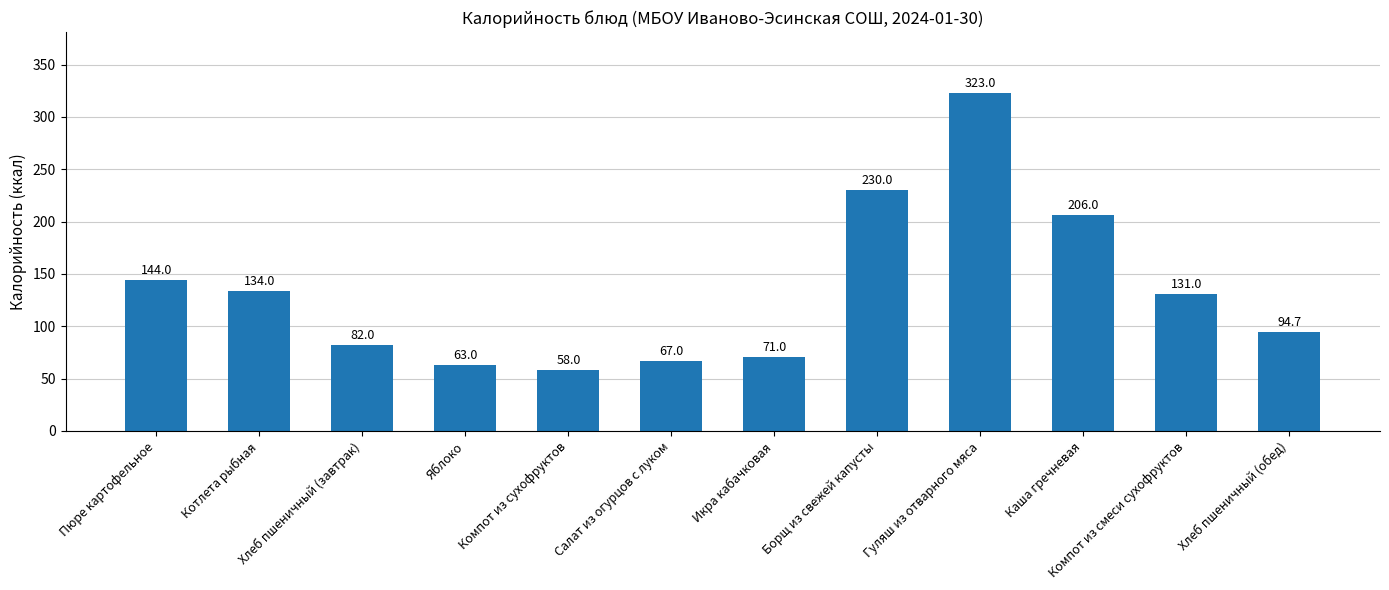

Which category has the highest value across all series?

Гуляш из отварного мяса